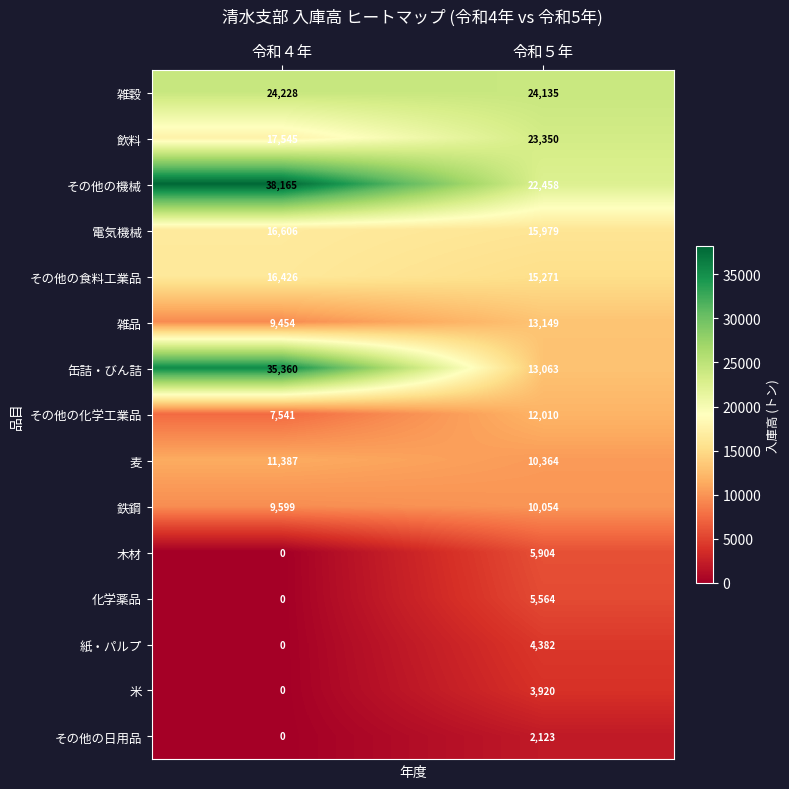

Which category has the lowest value across all series?

令和４年